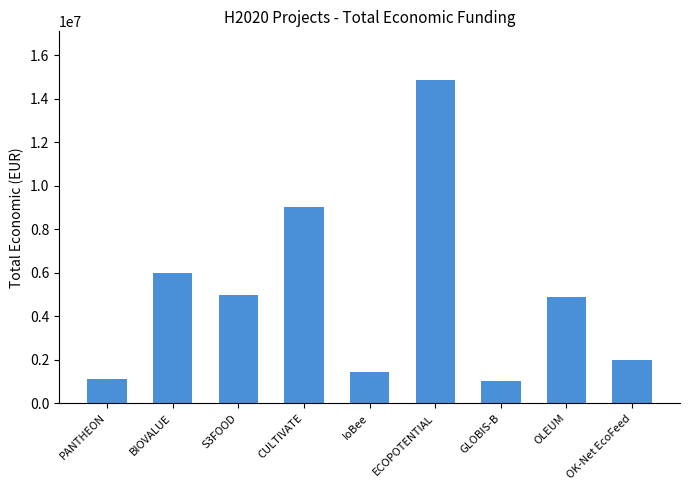

How many data points does each series have?

9